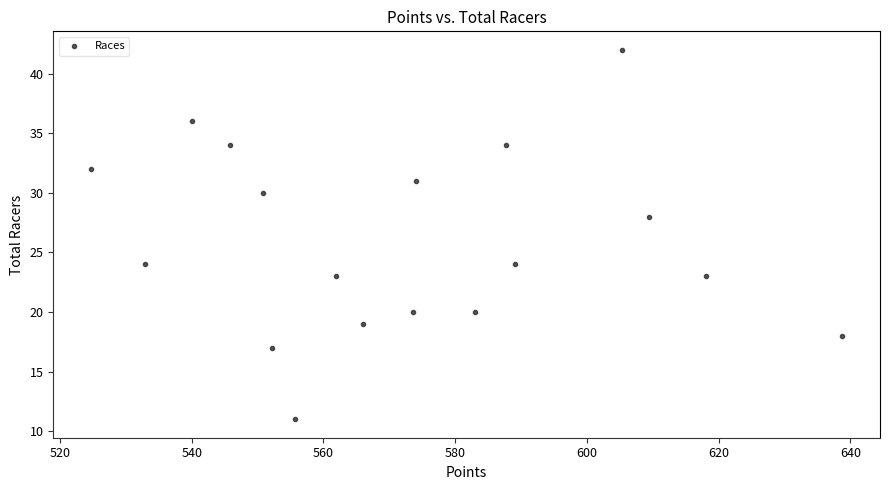

What is the range of Y values (max minus min)?

31